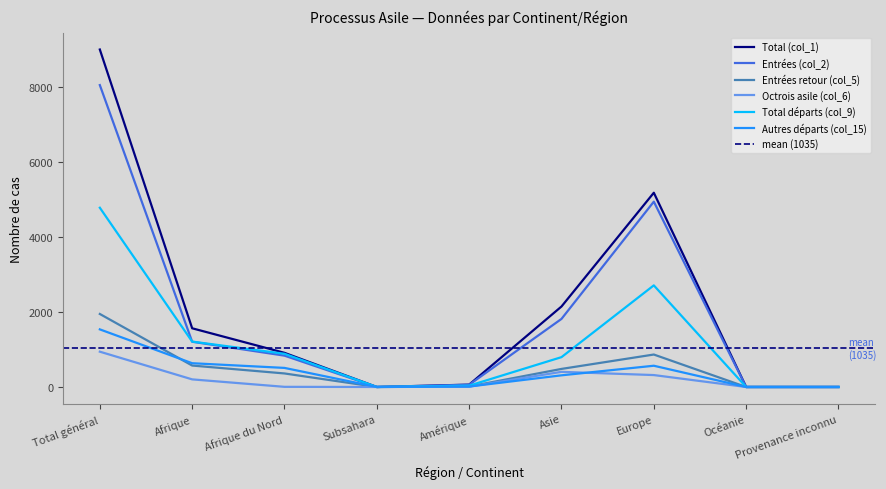

Rank the series by their maximum value, from highest to lowest.

Total (col_1), Entrées (col_2), Total départs (col_9), Entrées retour (col_5), Autres départs (col_15), Octrois asile (col_6)